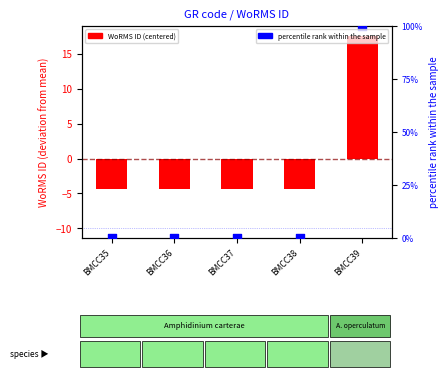

Which series has the widest spread of Y values?

percentile rank within the sample